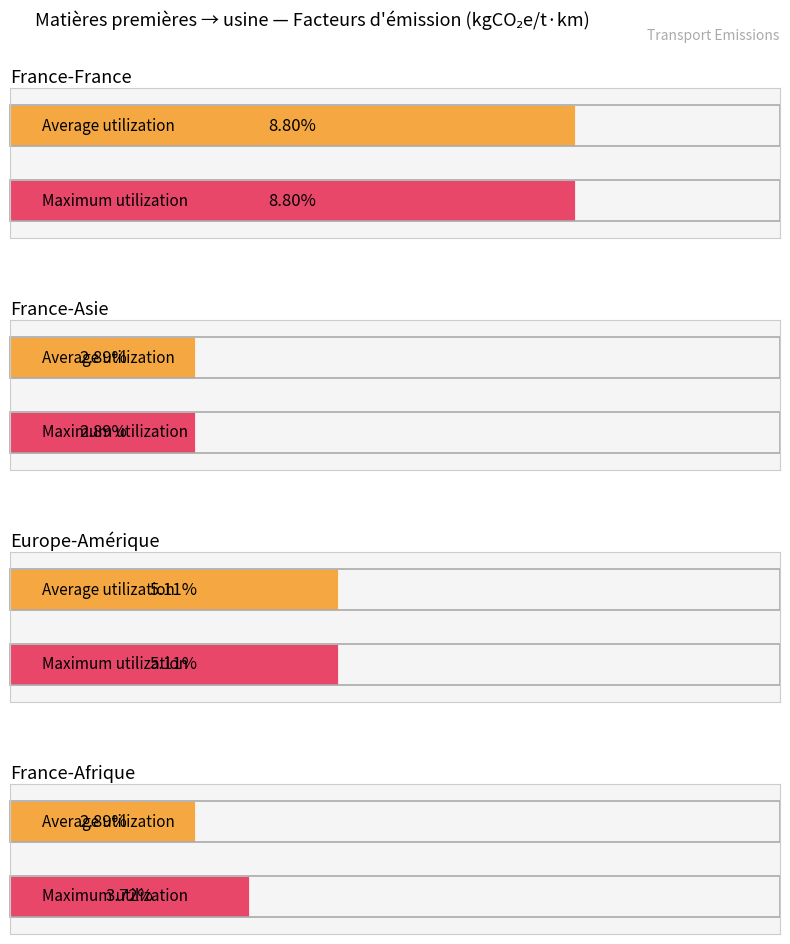

What is the highest value of the Average utilization series?

0.1